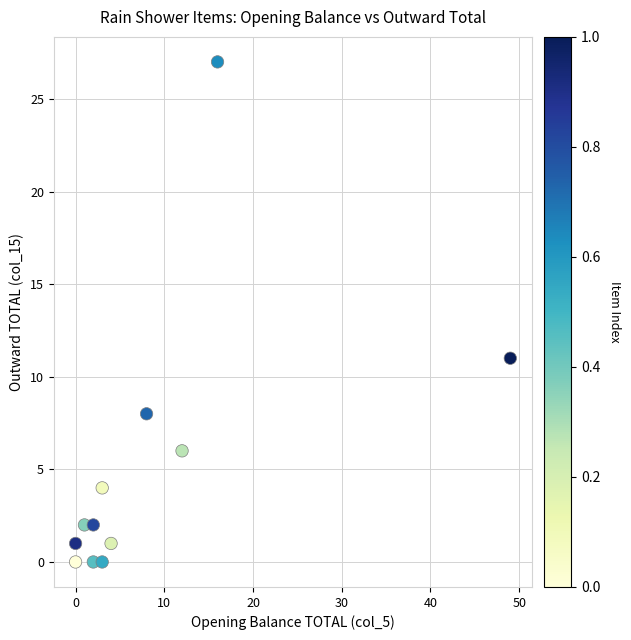

What is the average Y value?

5